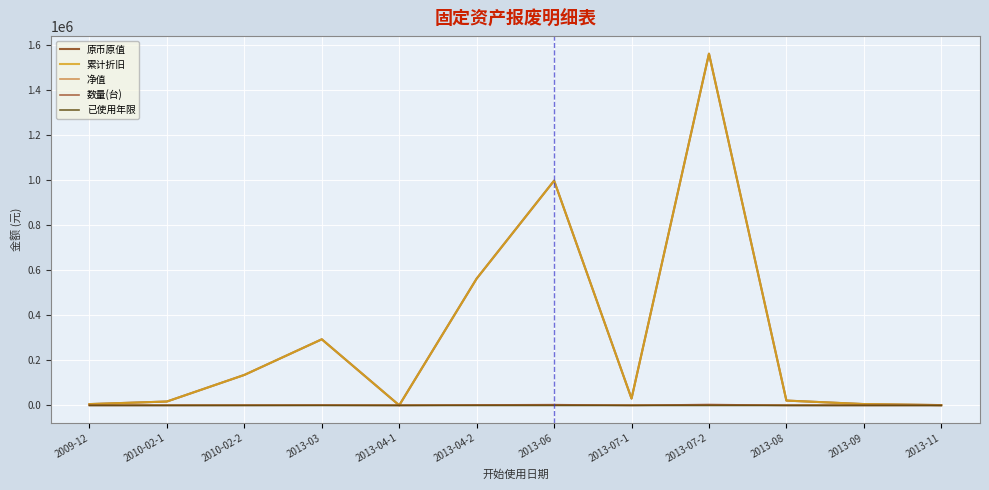

True or false: 净值 and 原币原值 cross at least once.

False